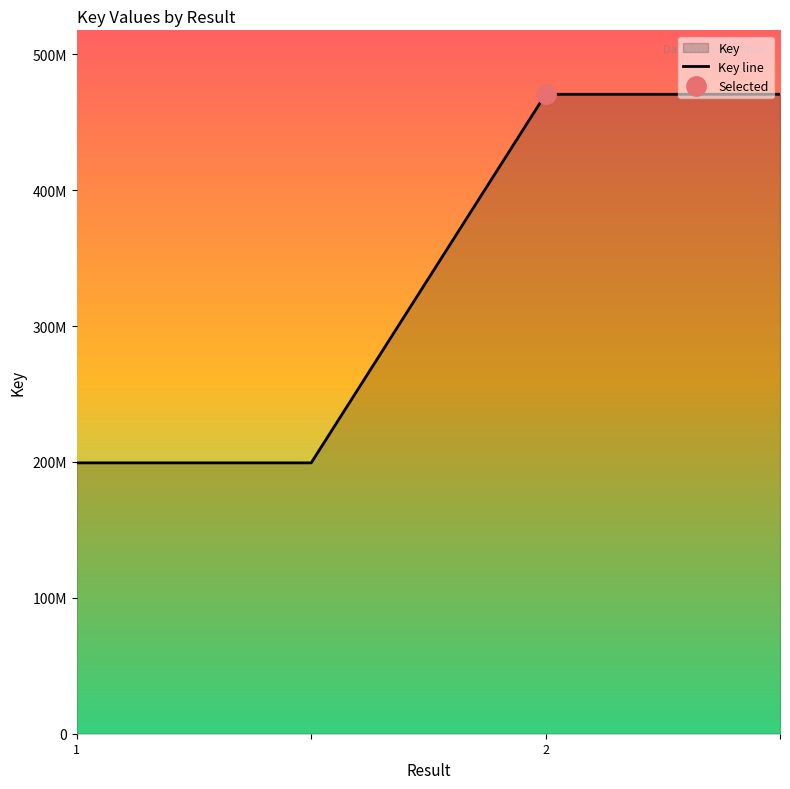

Rank the categories by value from lowest to highest.

1, 2, 2, 3